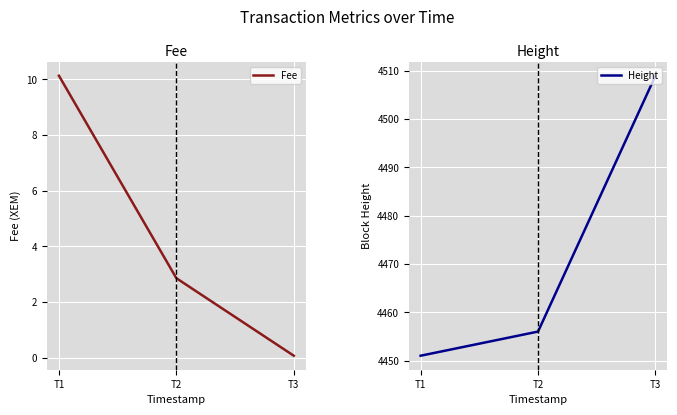

Which series changed the most between T1 and T3?

Height